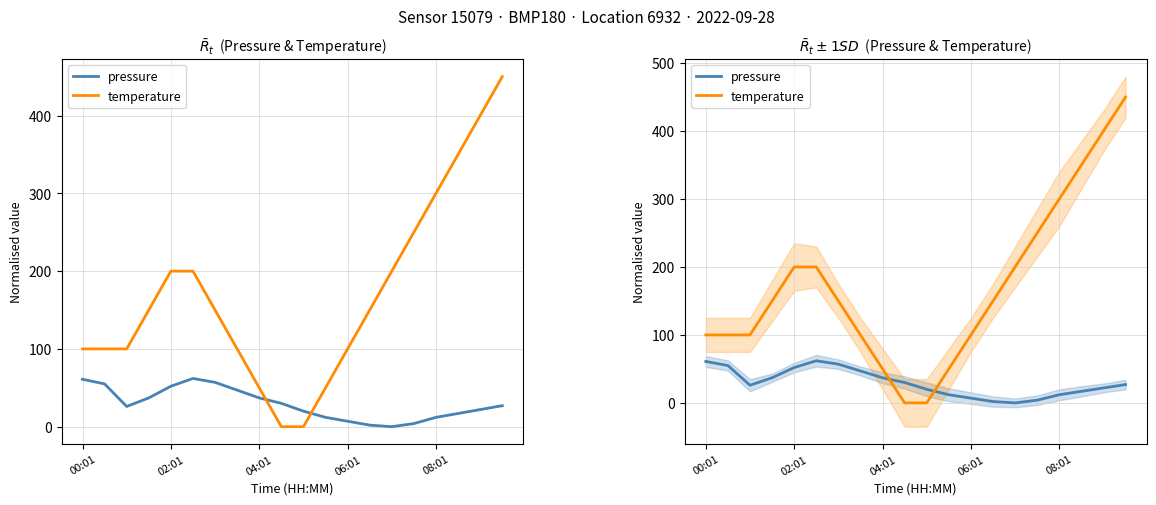

Which series has the largest total across all categories?

temperature